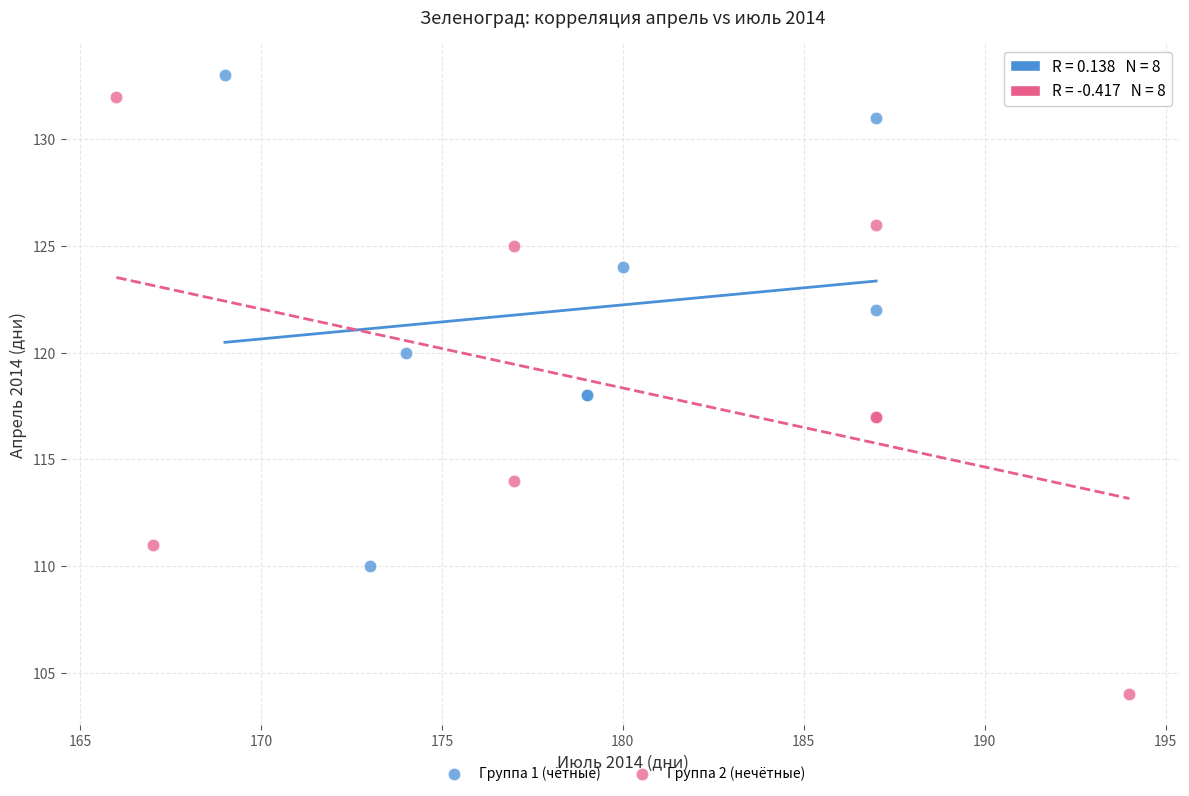

Which series has the widest spread of Y values?

Группа 2 (нечётные)